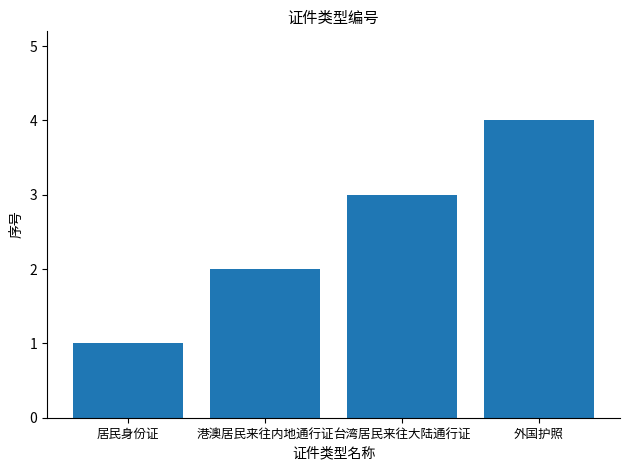

What is the sum of the values at 港澳居民来往内地通行证 and 台湾居民来往大陆通行证?

5